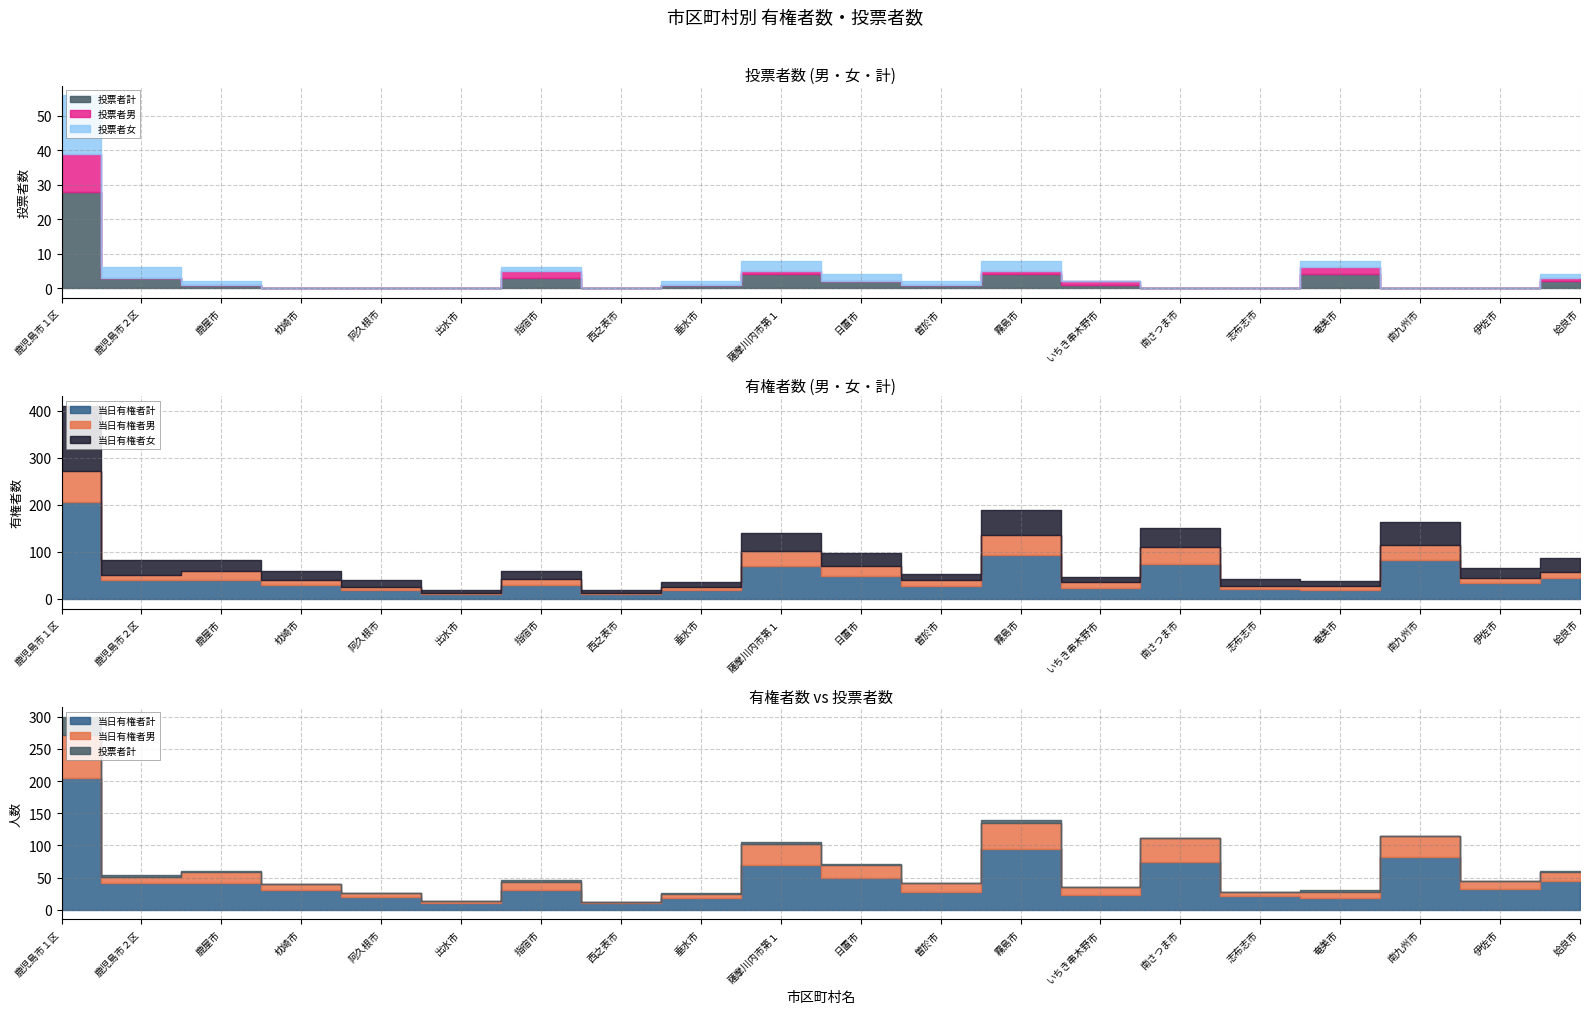

Where is the first local maximum for 当日有権者女?

指宿市